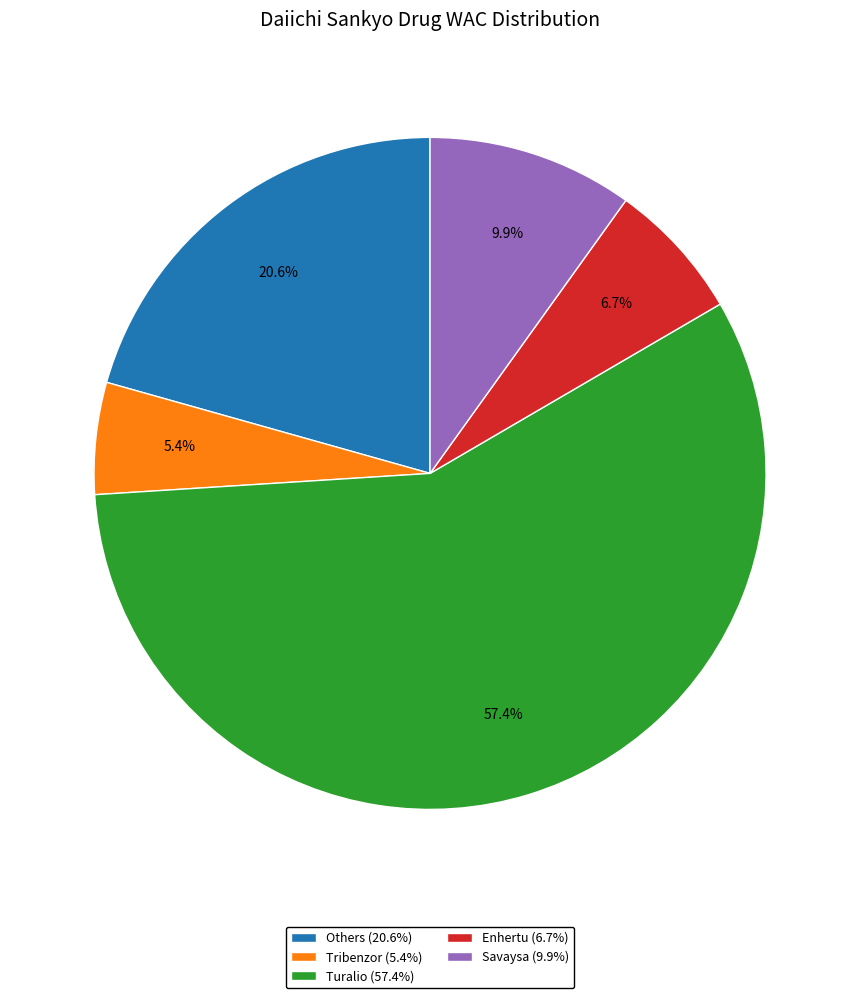

To the nearest percent, what is the difference between the largest and smallest slice percentages?

52%